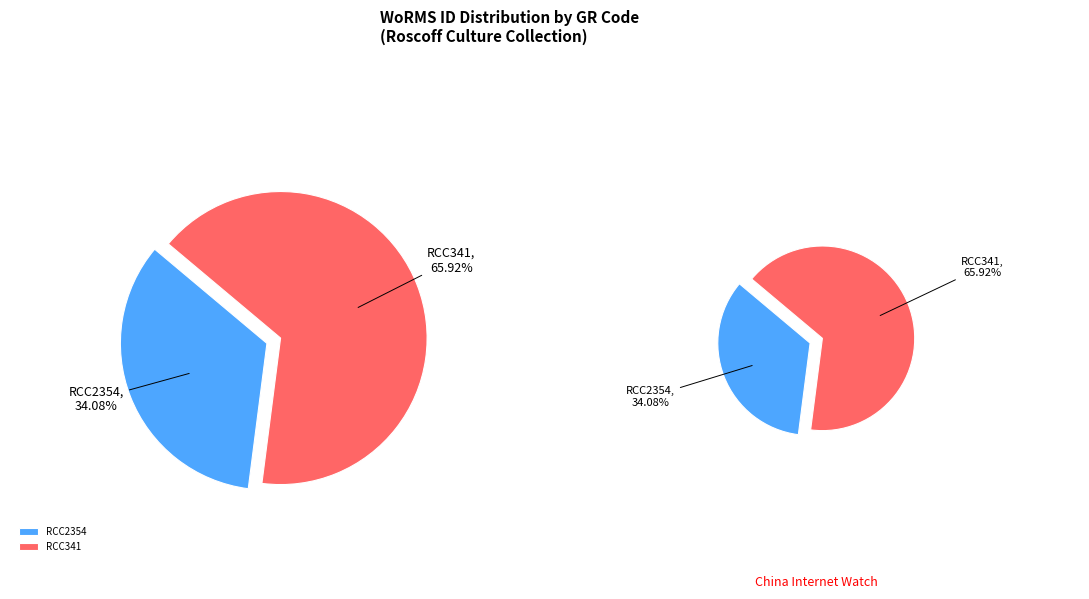

Is there any slice that represents more than half of the pie?

Yes